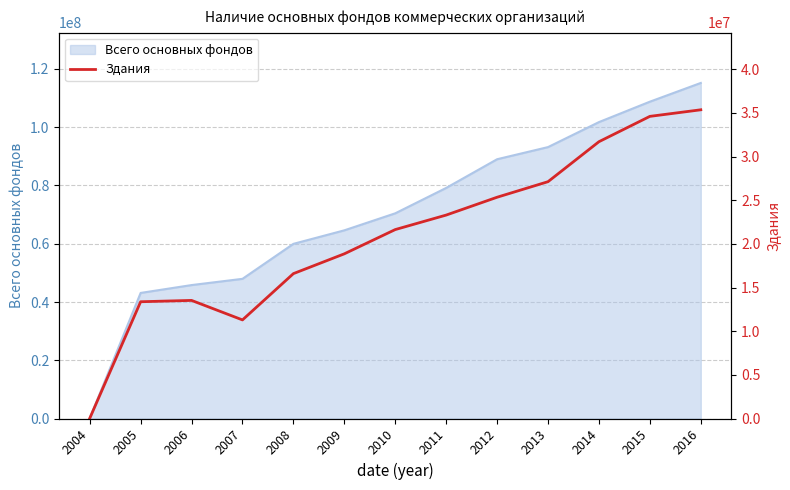

How many categories are shown in the chart?

13